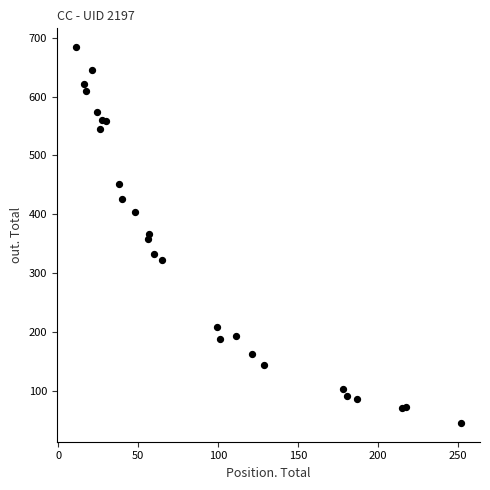

What is the range of Y values (max minus min)?

639